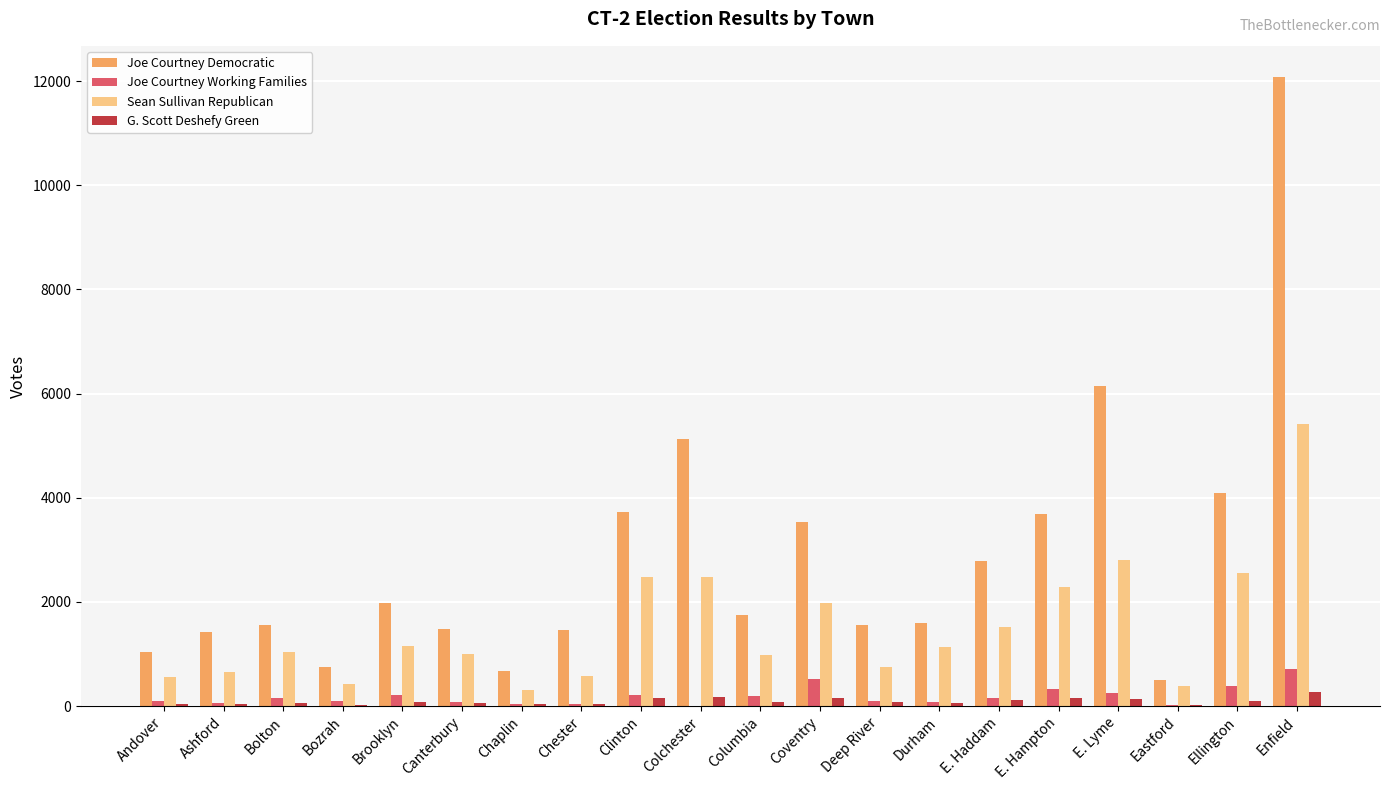

The Sean Sullivan Republican series shows 432 at Bozrah. True or false?

True